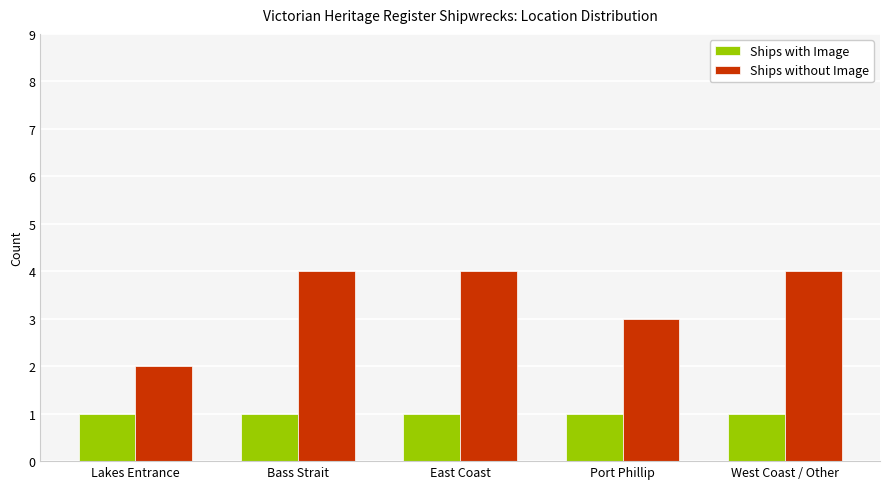

Reading left to right, what are all the values shown in this chart?

Ships with Image: 1	1	1	1	1
Ships without Image: 2	4	4	3	4